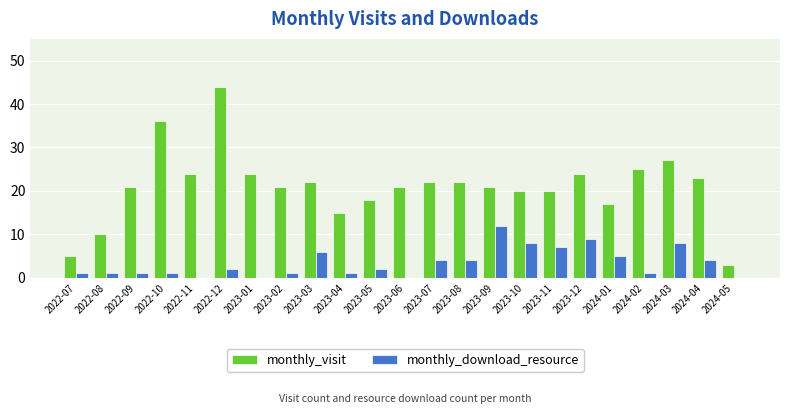

What is the sum of all monthly_visit values?

485